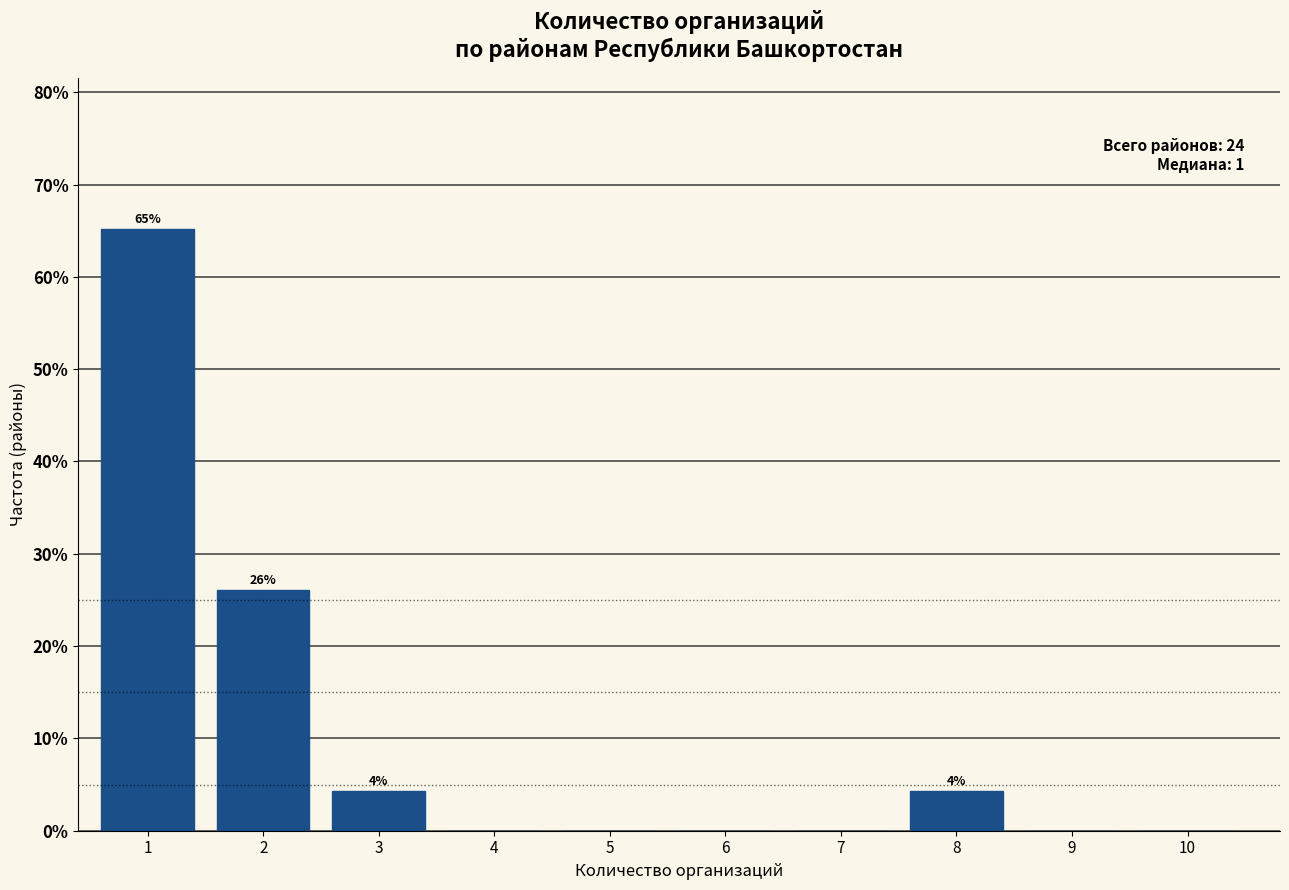

Reading left to right, what are all the values shown in this chart?

1=65.2	2=26.1	3=4.3	4=0.0	5=0.0	6=0.0	7=0.0	8=4.3	9=0.0	10=0.0